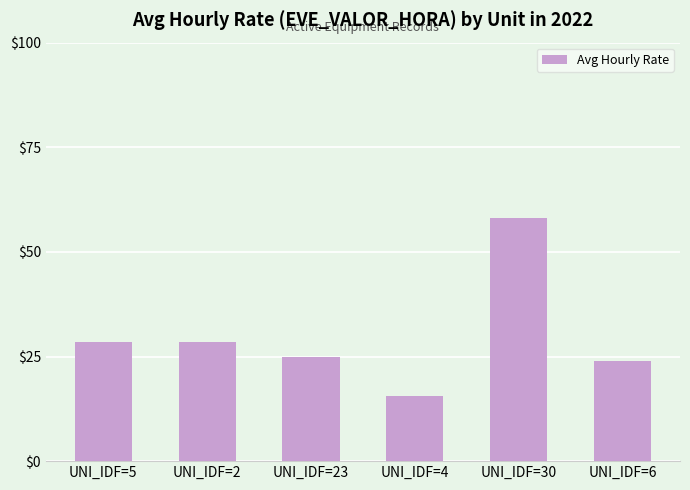

Does the chart contain any negative values?

No